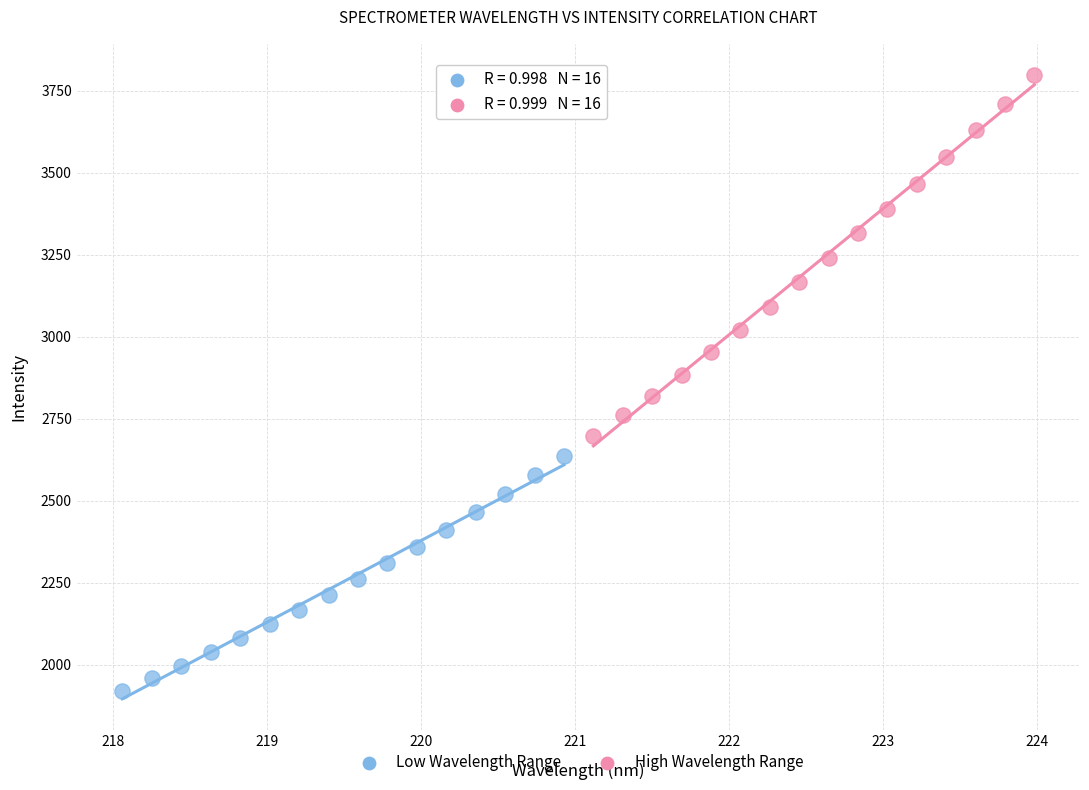

Which series has the largest Y range (max minus min)?

High Wavelength Range